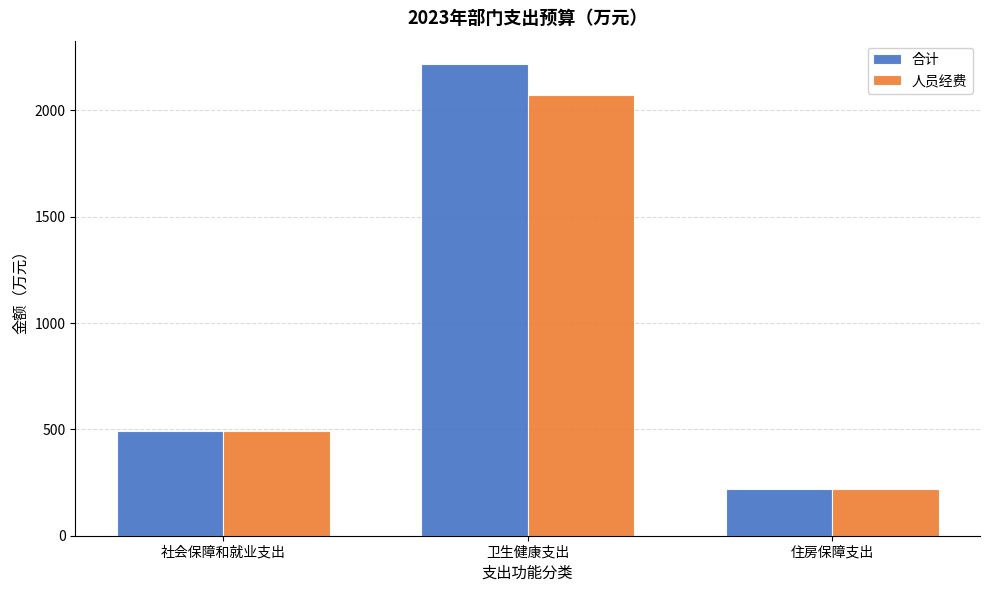

What is the label of the 3rd bar from the left?

住房保障支出